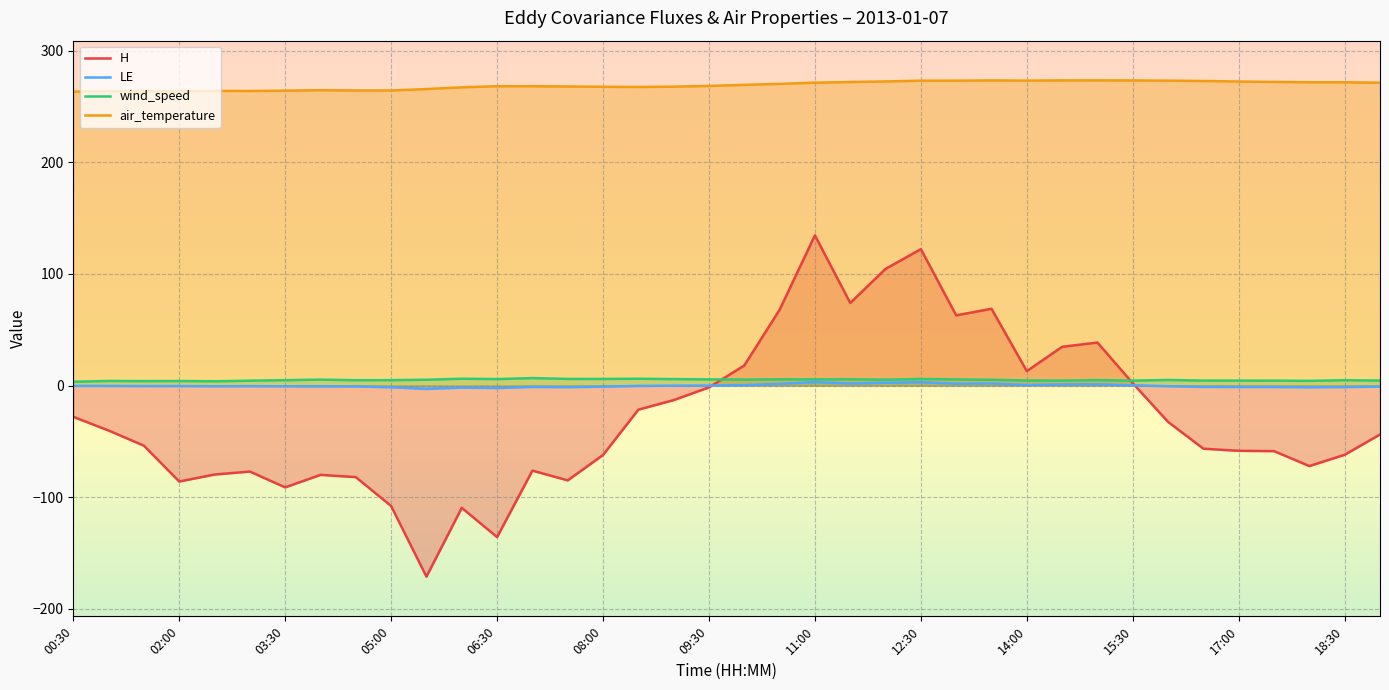

How many data points in LE are less than 0?

25